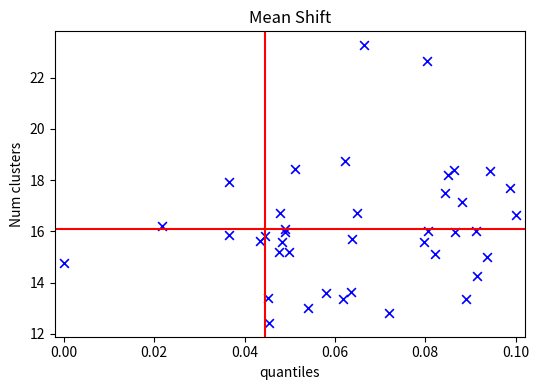

What is the range of Y values (max minus min)?

10.8